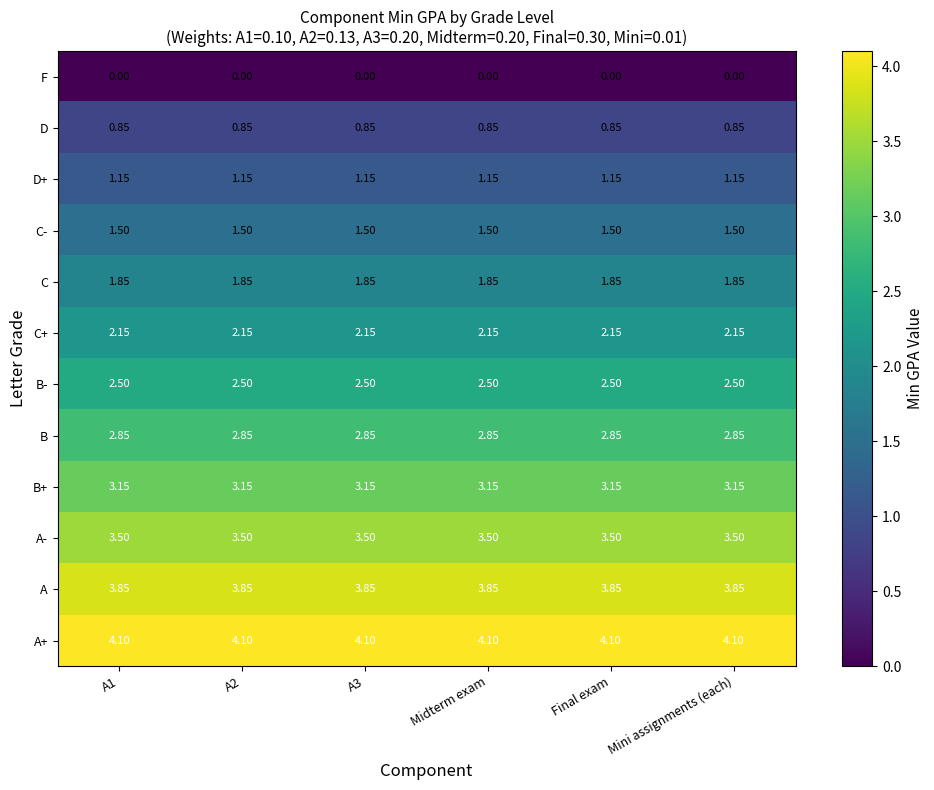

Is the value of C+ at Mini assignments (each) greater than the value of C- at A3?

Yes